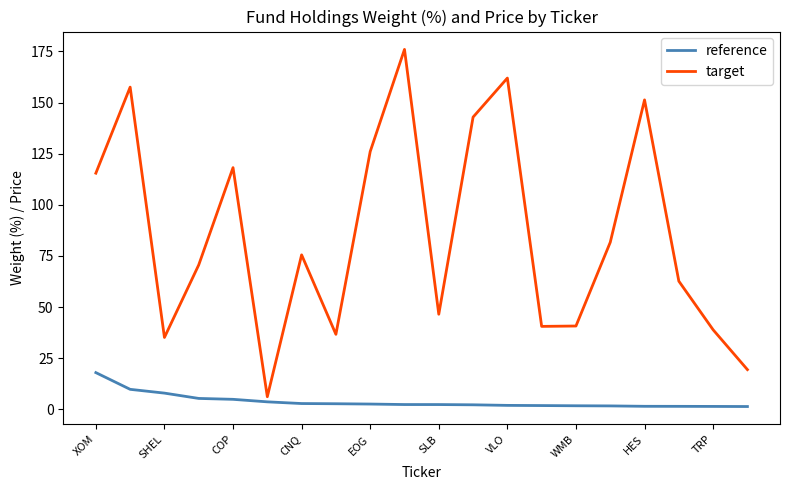

Which series has the largest range (max minus min)?

target